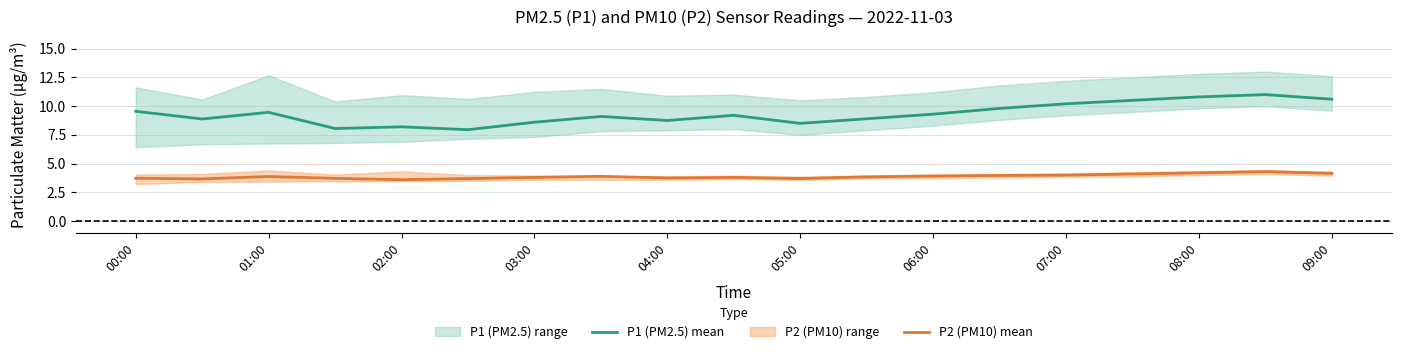

In P2 (PM10) mean, how many points are higher than both neighbors (excluding endpoints)?

4